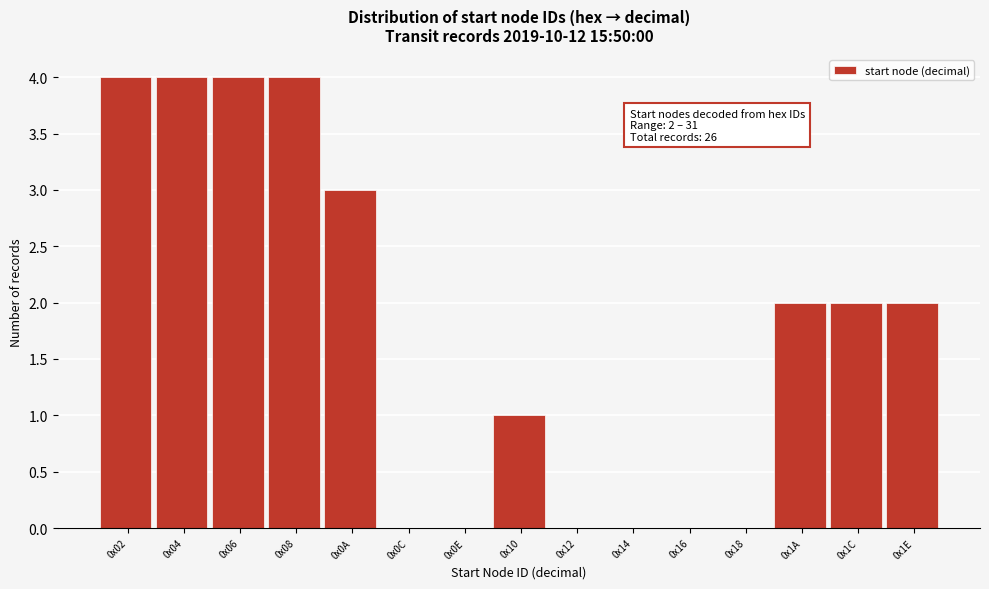

Reading left to right, extract all data points from this chart.

0x02=4	0x04=4	0x06=4	0x08=4	0x0A=3	0x0C=0	0x0E=0	0x10=1	0x12=0	0x14=0	0x16=0	0x18=0	0x1A=2	0x1C=2	0x1E=2